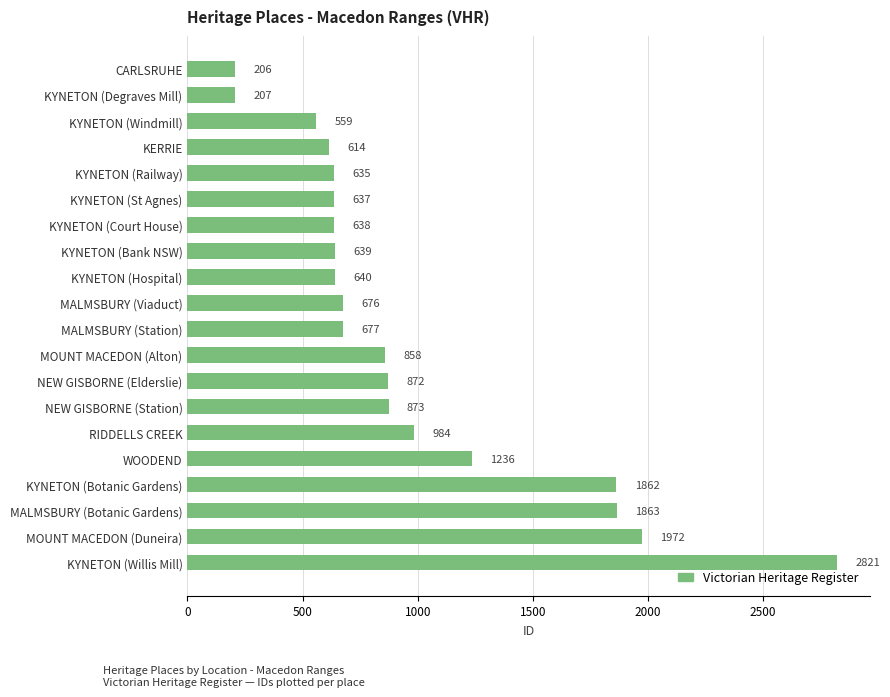

Reading bottom to top, extract all data points from this chart.

2821	1972	1863	1862	1236	984	873	872	858	677	676	640	639	638	637	635	614	559	207	206